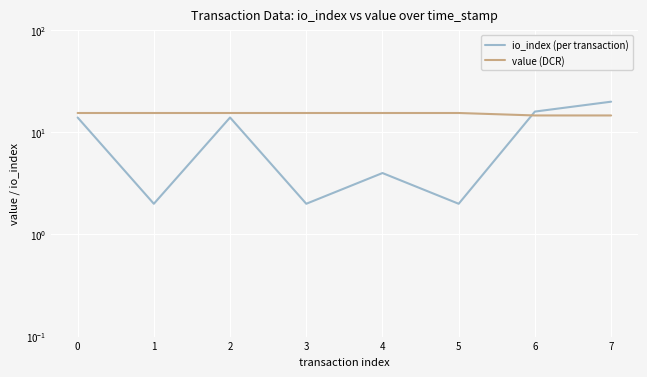

Which series has the largest range (max minus min)?

io_index (per transaction)